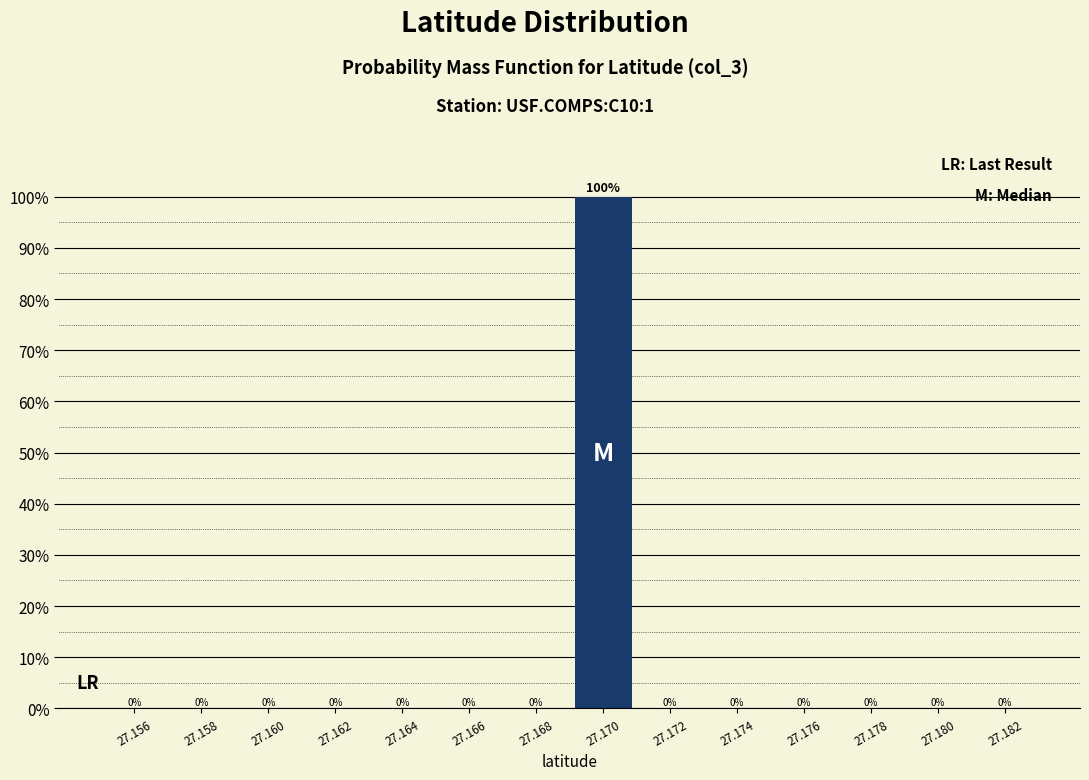

Reading left to right, extract all data points from this chart.

27.156=0	27.158=0	27.160=0	27.162=0	27.164=0	27.166=0	27.168=0	27.170=100	27.172=0	27.174=0	27.176=0	27.178=0	27.180=0	27.182=0